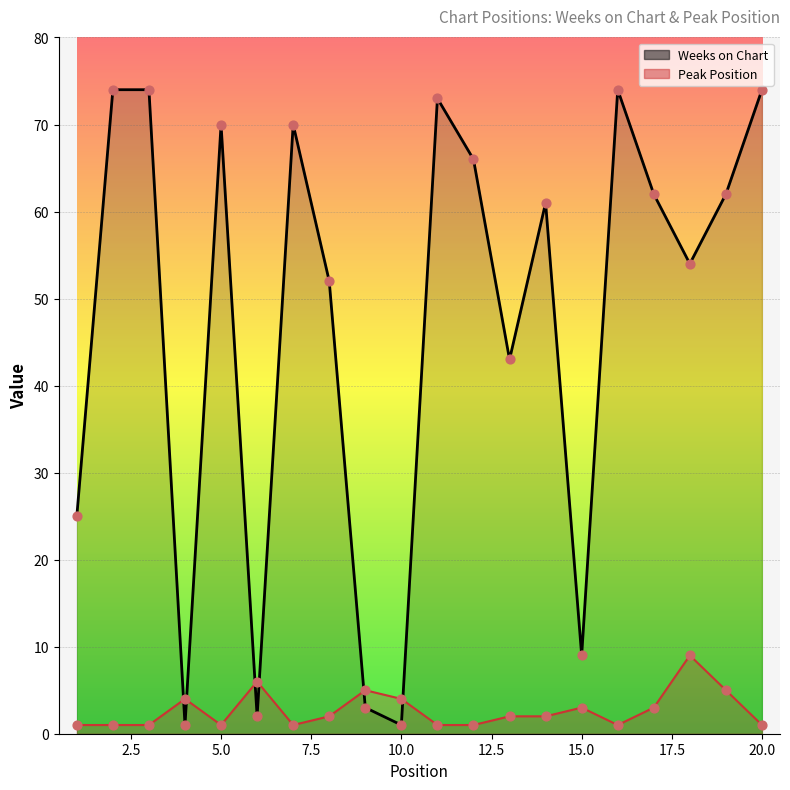

What are all the series names shown in the legend?

Weeks on Chart, Peak Position